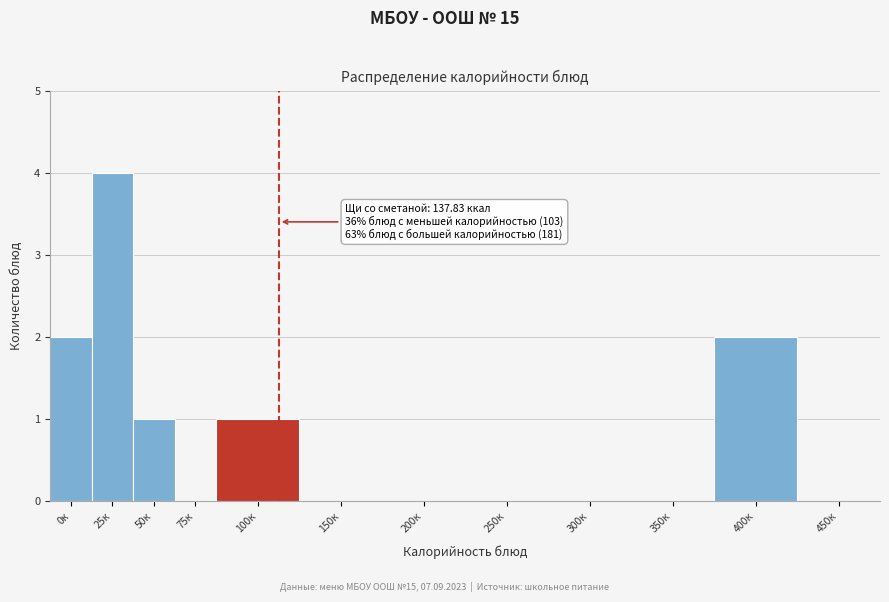

Reading left to right, extract all data points from this chart.

0к=2	25к=4	50к=1	75к=0	100к=1	150к=0	200к=0	250к=0	300к=0	350к=0	400к=2	450к=0